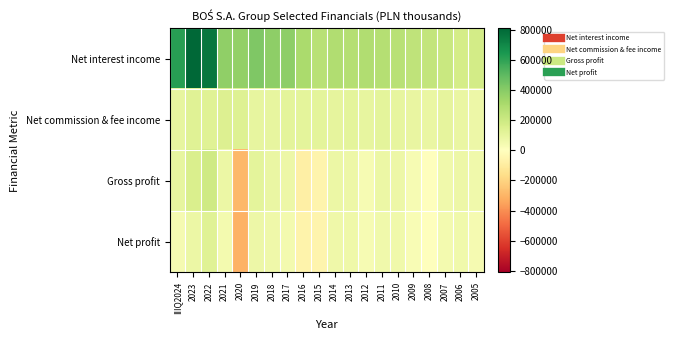

Between 2022 and 2017, which series saw the biggest shift?

Net interest income